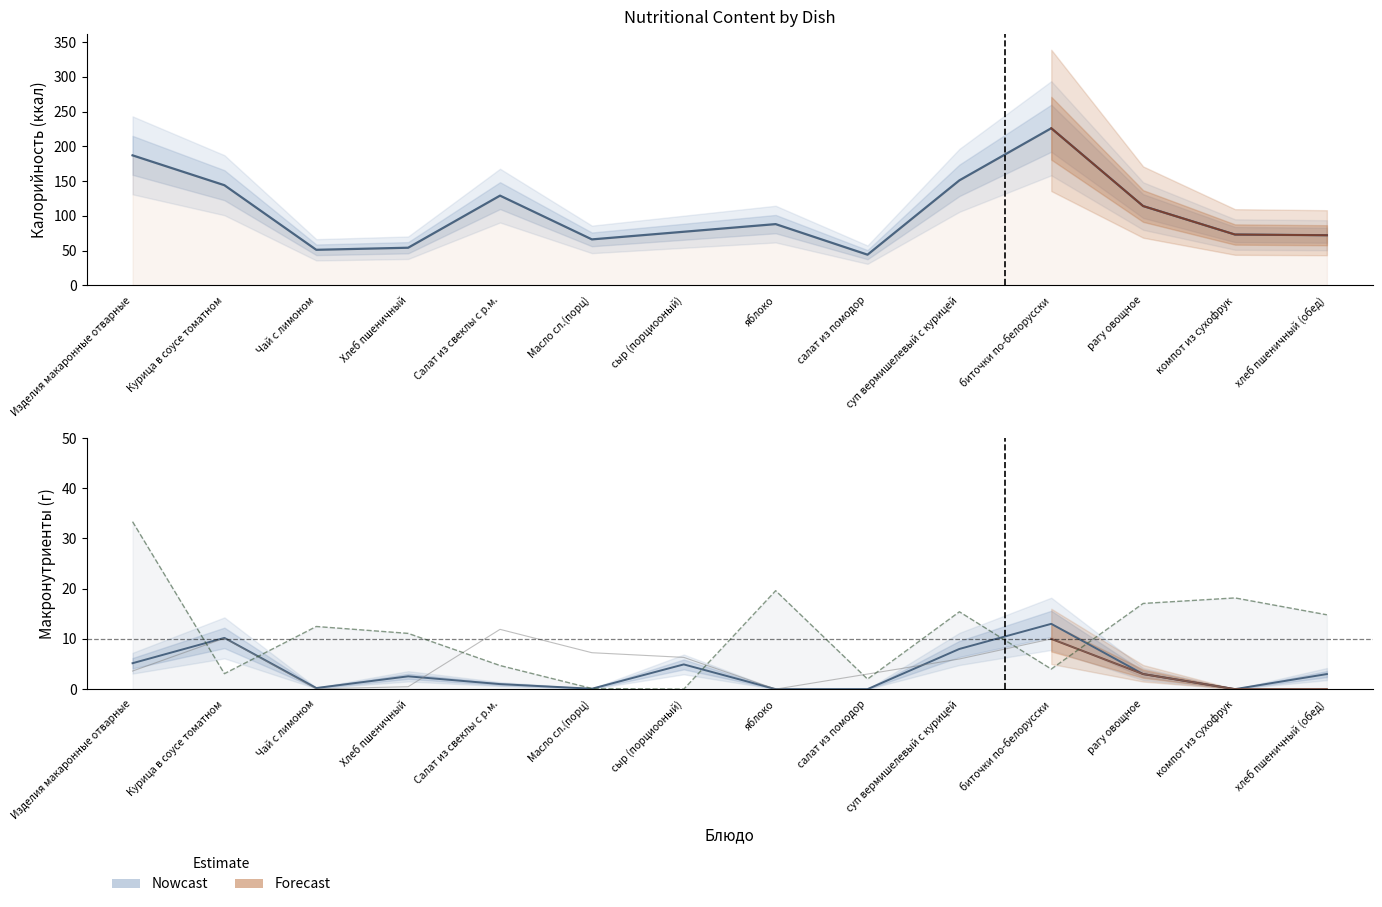

What is the spread (max minus min) of values at хлеб пшеничный (обед)?

72.0